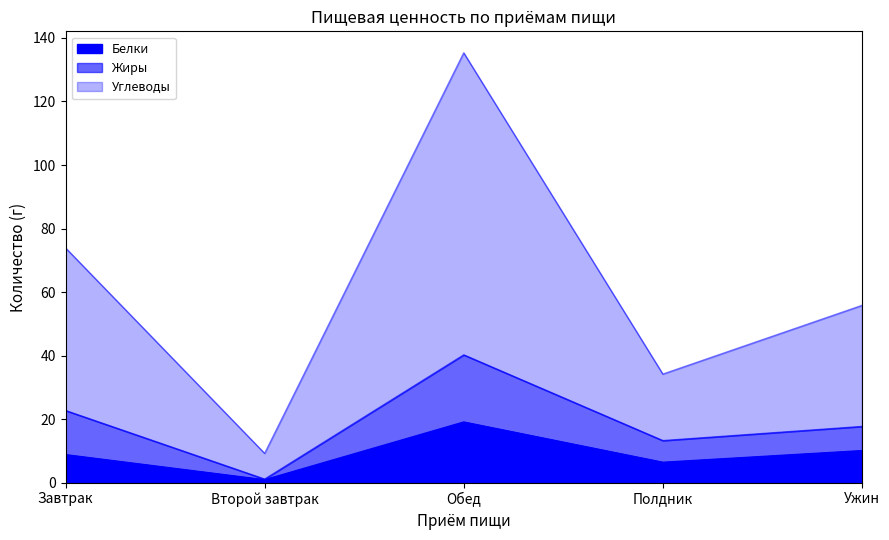

What is the difference between the highest and lowest values at Завтрак?

65.1